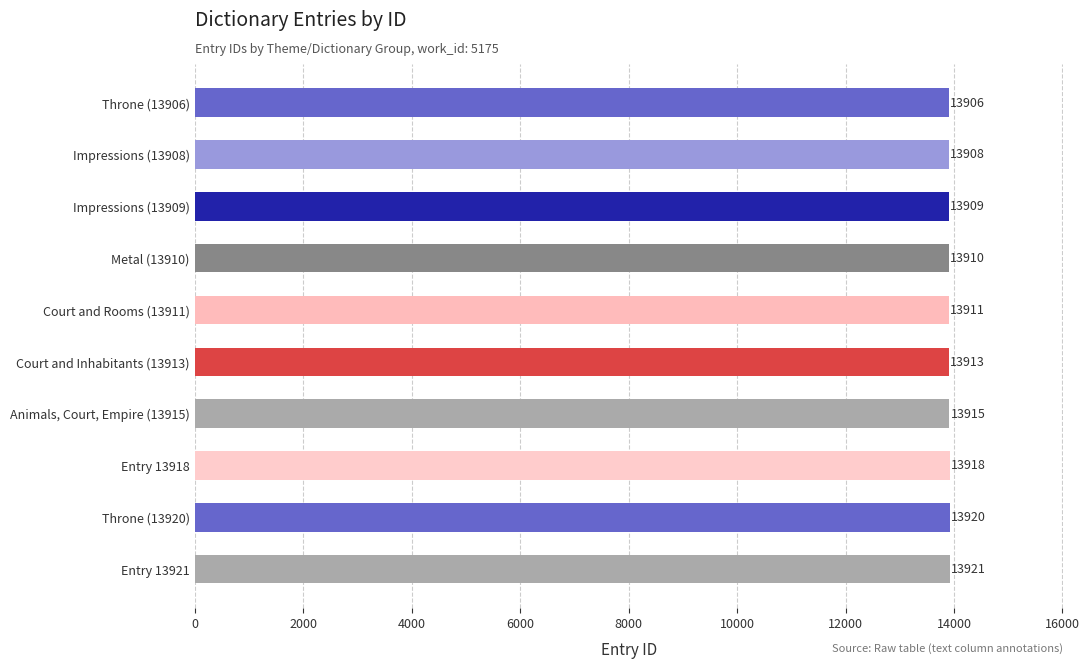

Which category has the highest value across all series?

Entry 13921